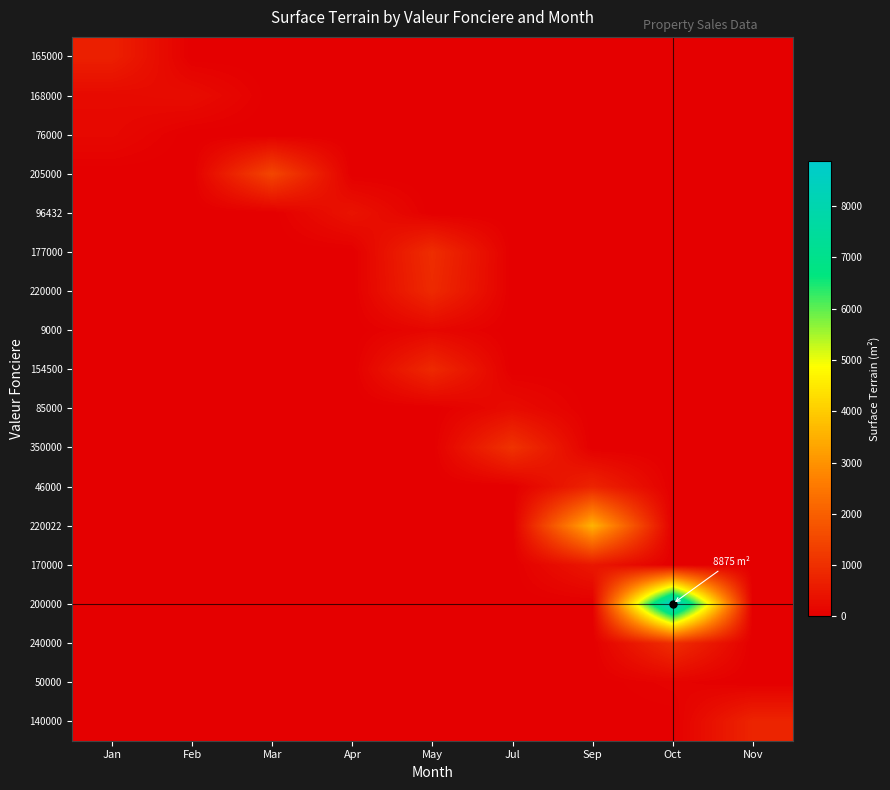

What is the difference between the highest and lowest values at Feb?

279